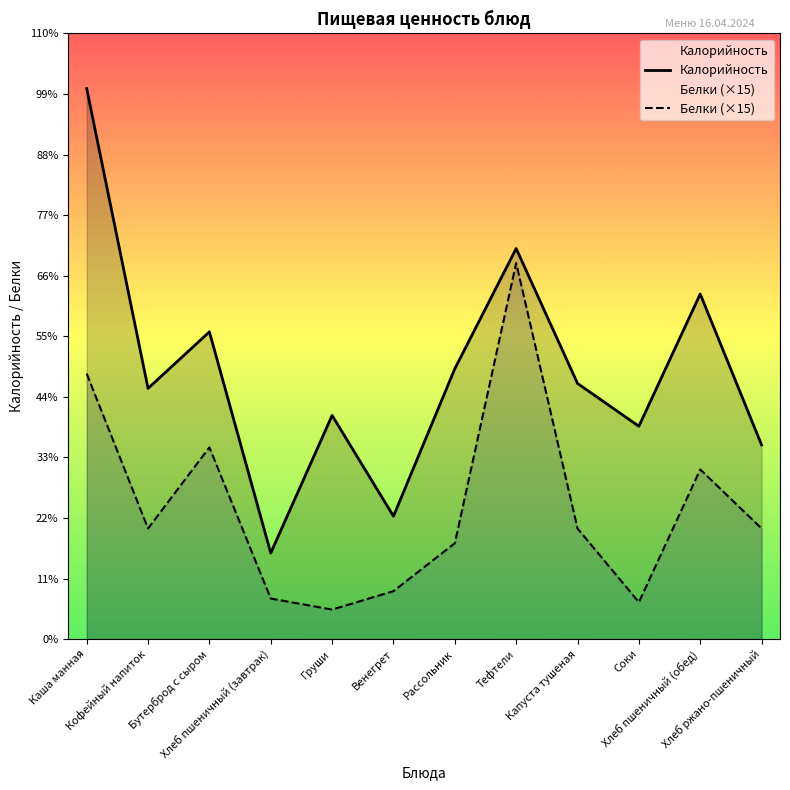

Reading left to right, list all the values displayed in this chart.

Калорийность: Каша манная=224.0	Кофейный напиток=102.0	Бутерброд с сыром=125.0	Хлеб пшеничный (завтрак)=35.0	Груши=91.0	Венегрет=50.0	Рассольник=110.0	Тефтели=158.9	Капуста тушеная=104.0	Соки=86.6	Хлеб пшеничный (обед)=140.4	Хлеб ржано-пшеничный=79.0
Белки (×15): Каша манная=108.0	Кофейный напиток=45.0	Бутерброд с сыром=78.0	Хлеб пшеничный (завтрак)=16.5	Груши=12.0	Венегрет=19.5	Рассольник=39.0	Тефтели=153.0	Капуста тушеная=45.0	Соки=15.0	Хлеб пшеничный (обед)=69.0	Хлеб ржано-пшеничный=45.0